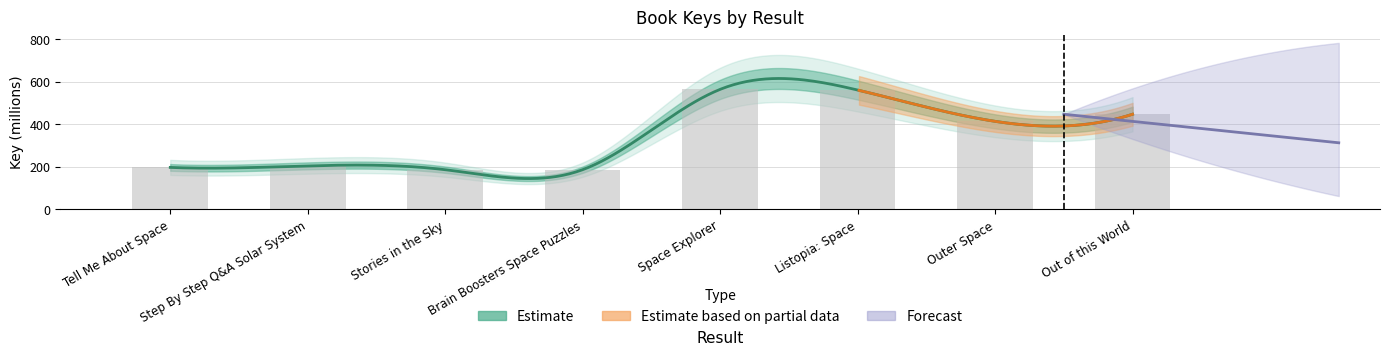

Count the number of categories in the chart.

8